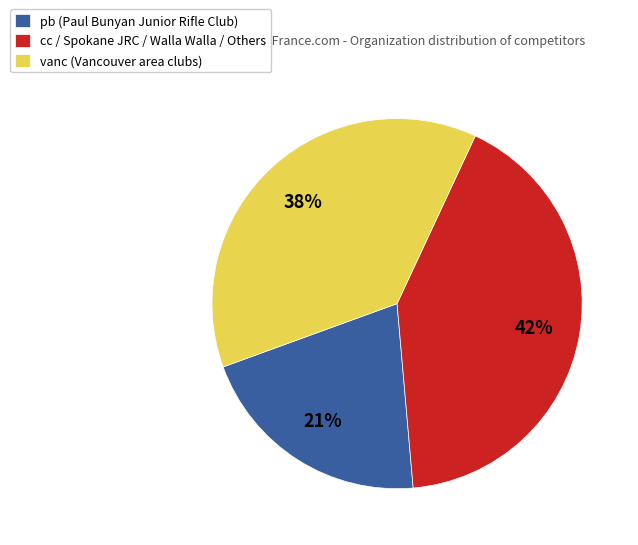

Which has a higher value, pb (Paul Bunyan Junior Rifle Club) or vanc (Vancouver area clubs)?

vanc (Vancouver area clubs)